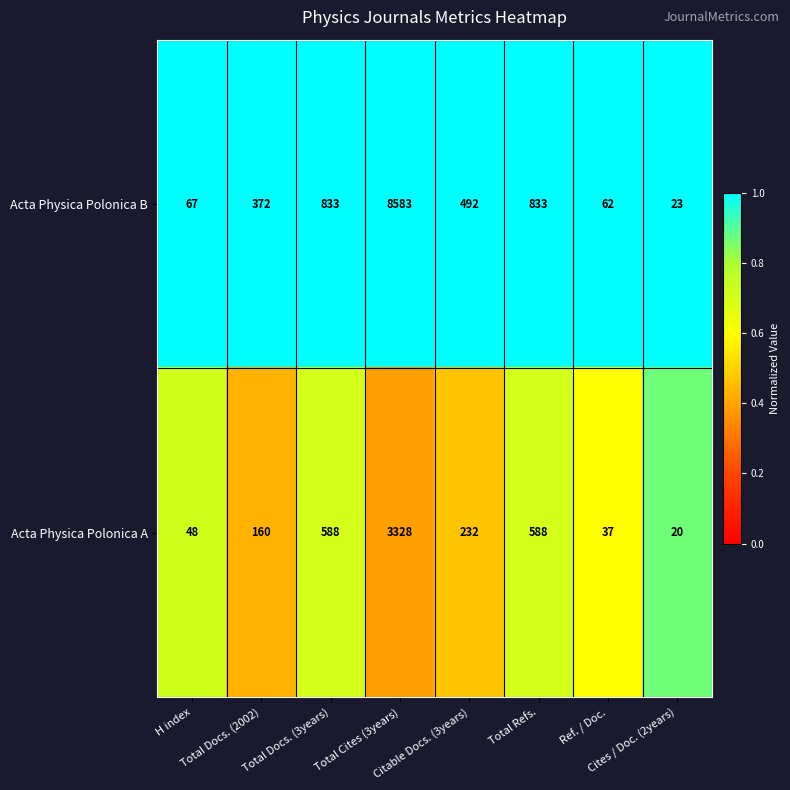

What is the average value of the Acta Physica Polonica B series?

1408